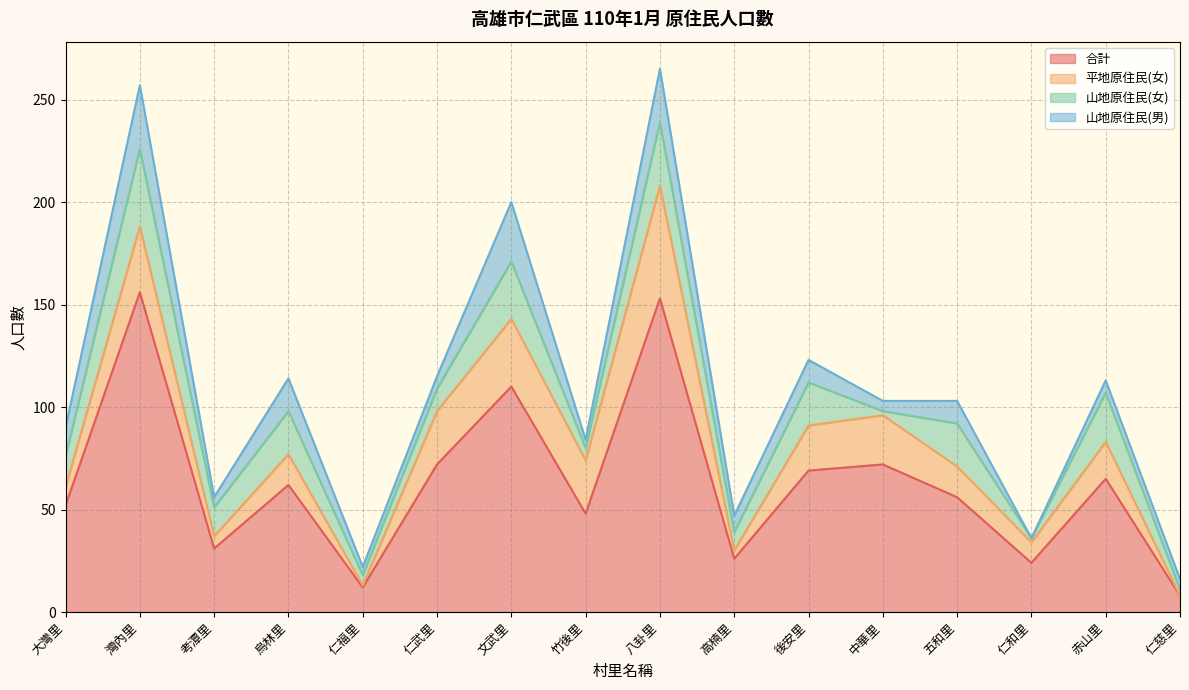

How many series are shown in this chart?

4